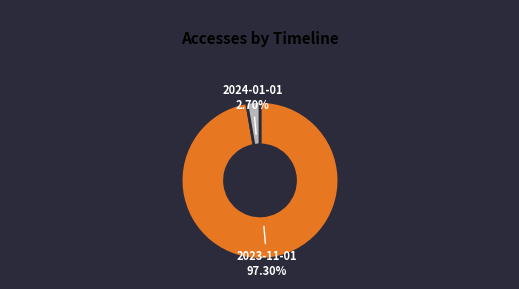

Rank the categories by value from highest to lowest.

2023-11-01, 2024-01-01